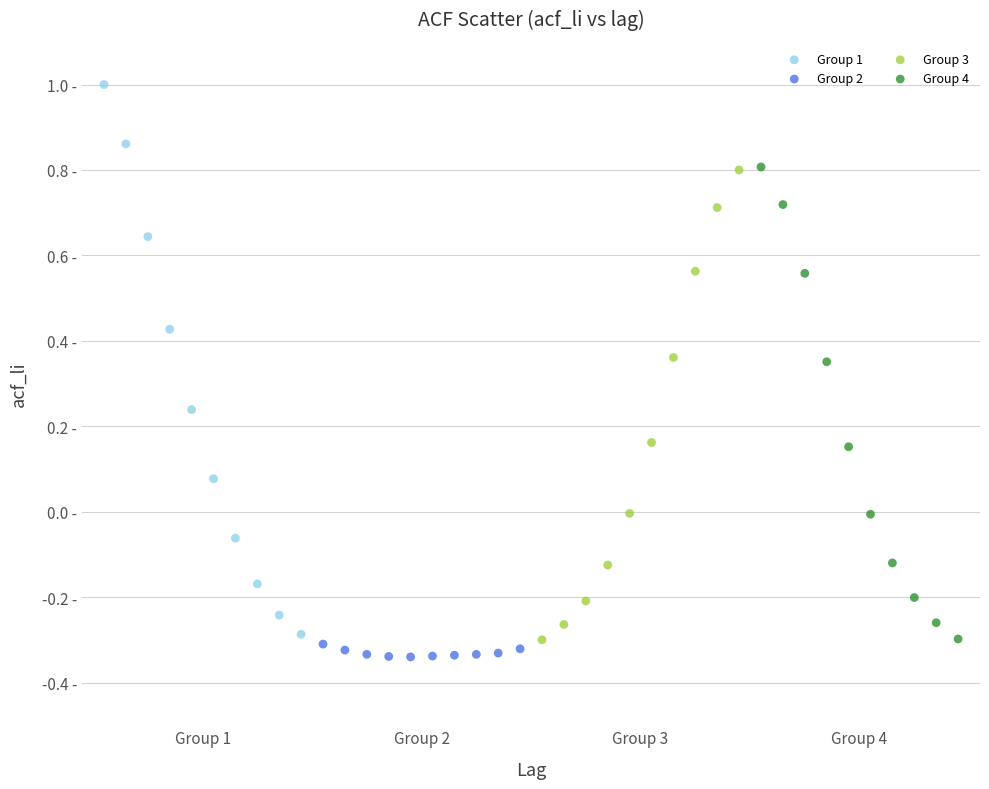

What are all the series names shown in the legend?

Group 1, Group 2, Group 3, Group 4